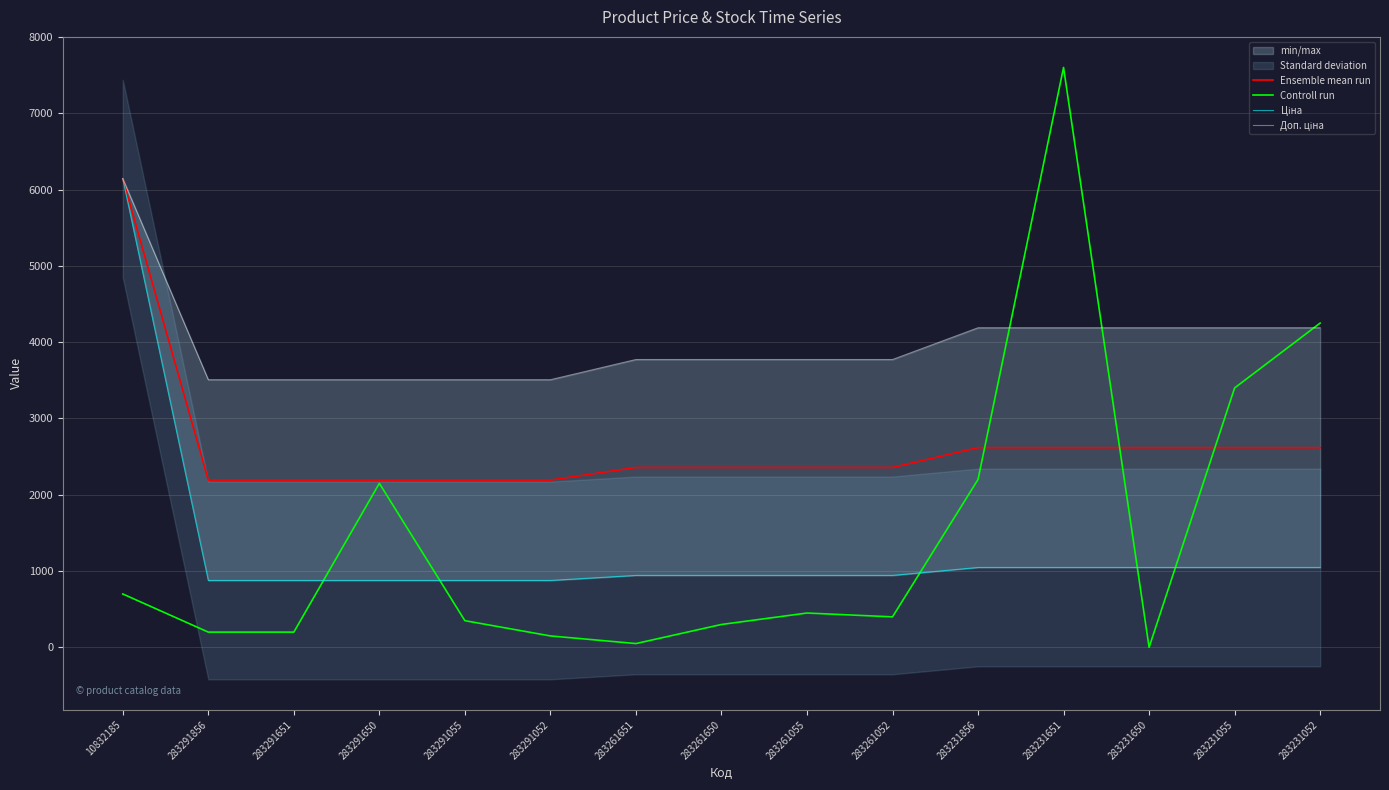

Which category has the highest value in the Controll run series?

283231651